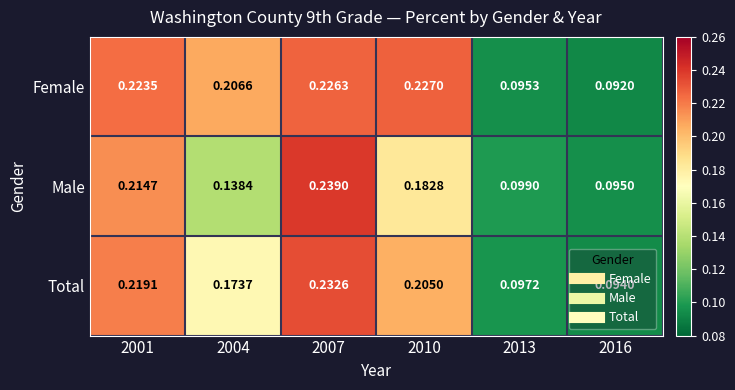

List the series in order of their peak value, lowest first.

Female, Total, Male